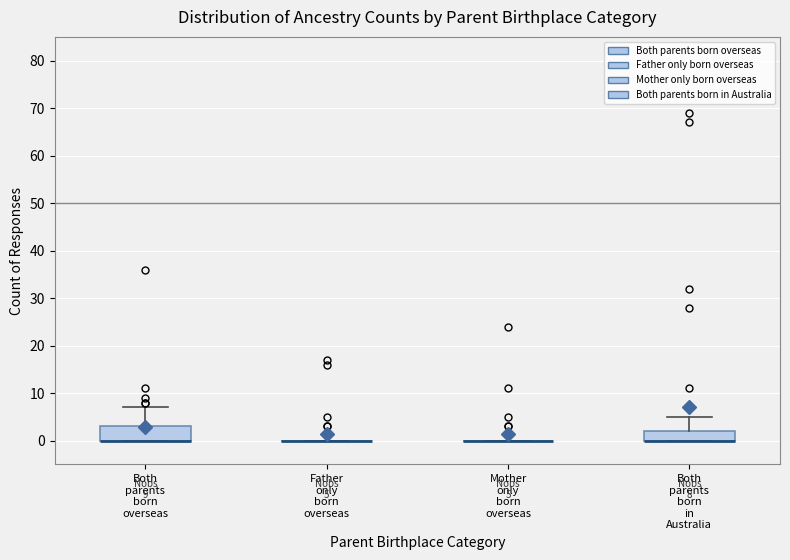

Which box is the tallest, from its lower edge to its upper edge?

Both parents born overseas